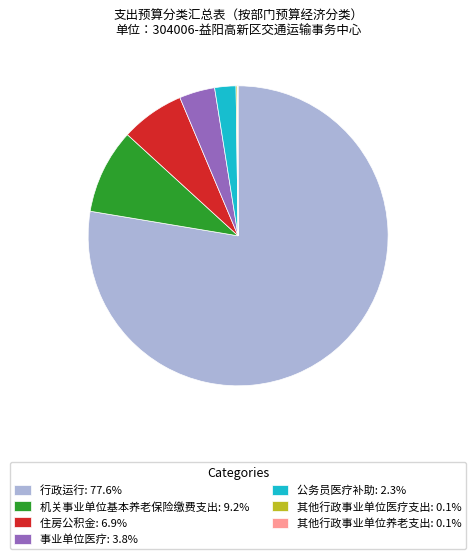

Does any single category account for the majority?

Yes